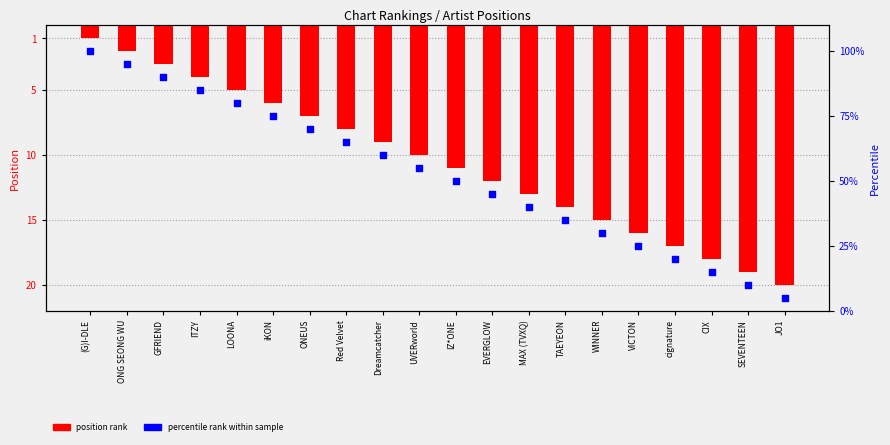

Which series reaches the maximum Y coordinate?

percentile rank within sample